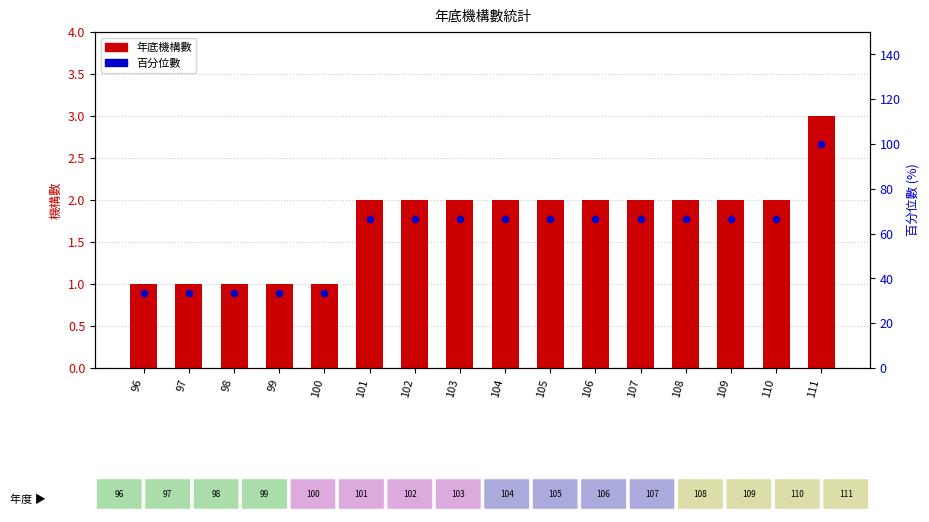

At which category is the sum across all series the highest?

111